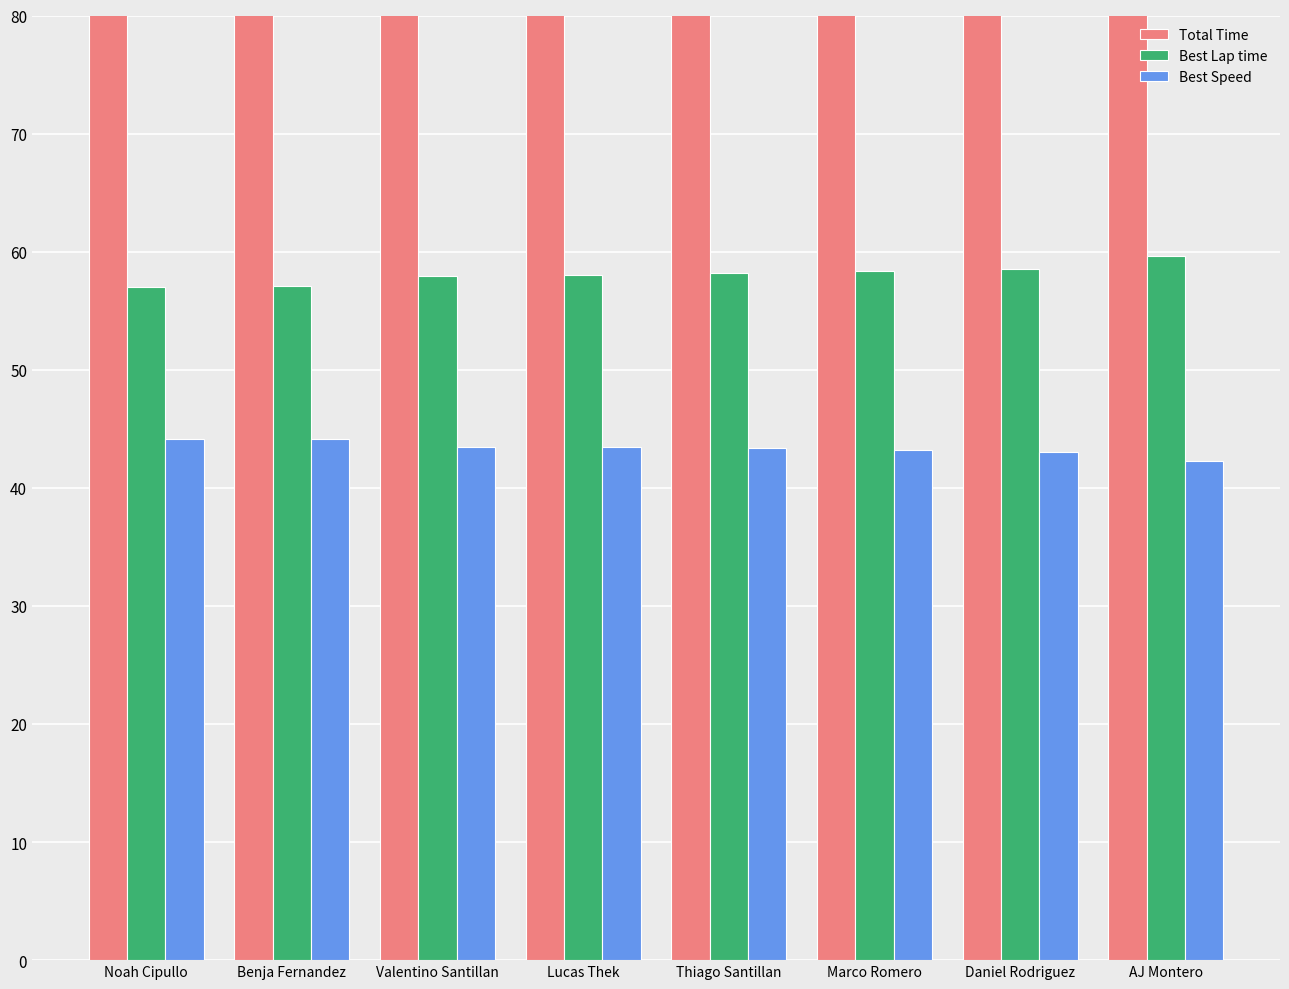

At which label does Best Lap time reach its peak?

AJ Montero